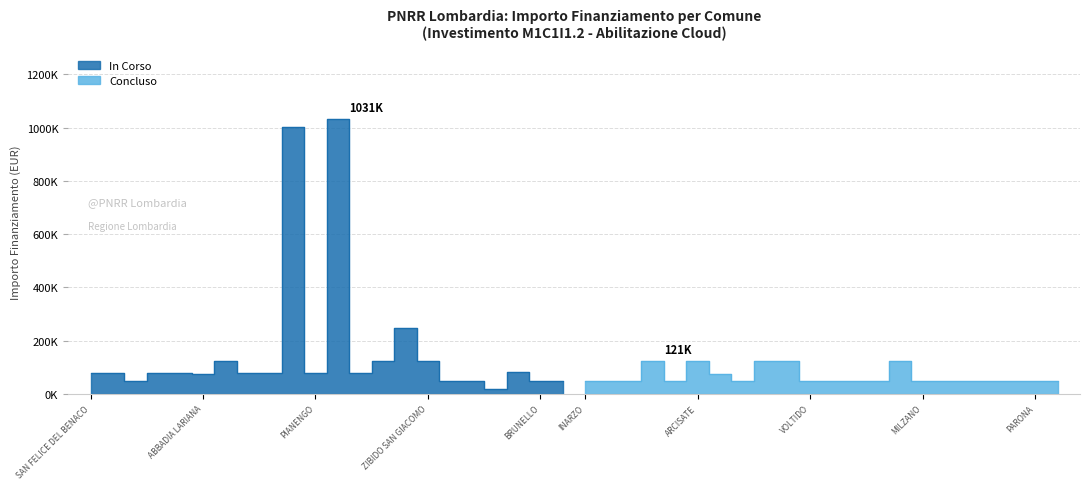

Where is Concluso nearest to the value 84709?

SPIRANO